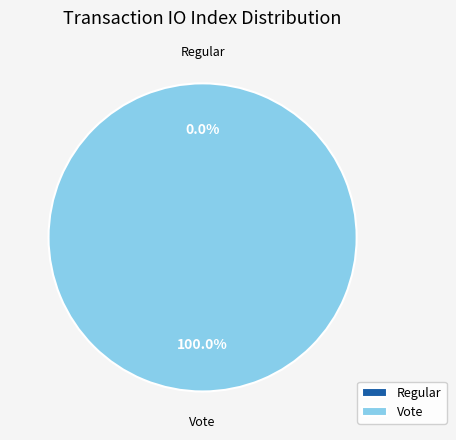

To the nearest percent, what is the combined percentage of Regular and Vote?

100%